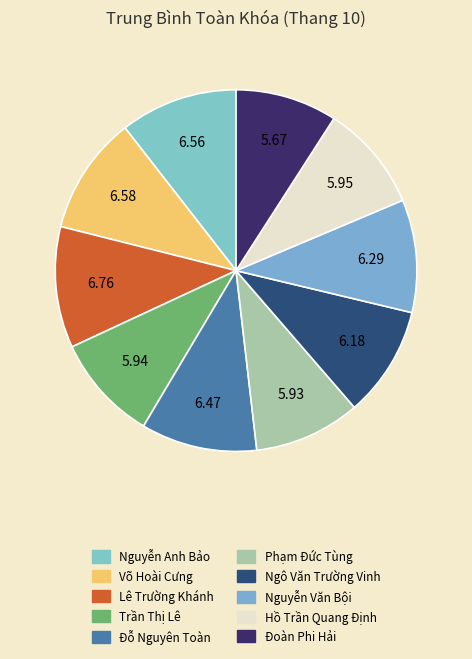

To the nearest percent, what is the average slice percentage?

10%